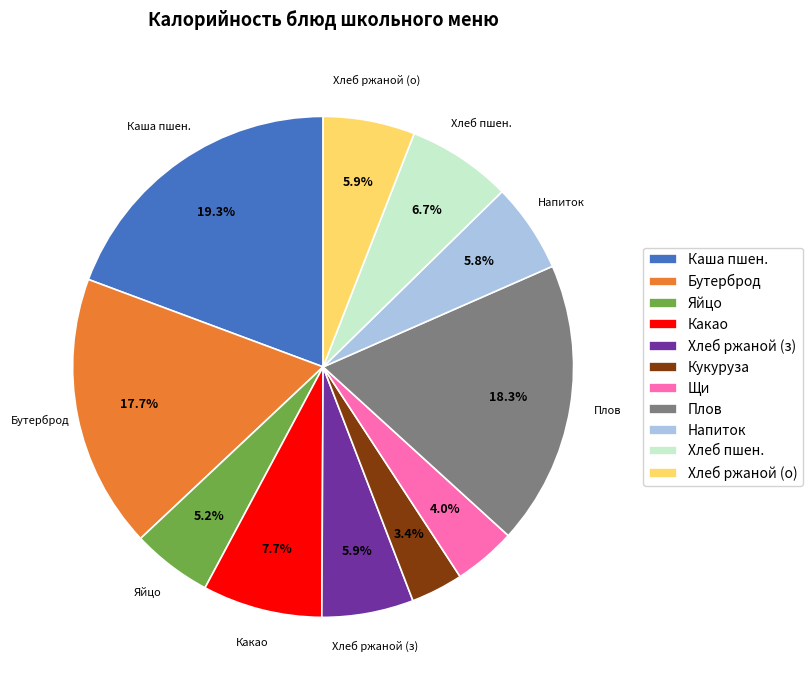

How much of the chart is everything except Плов?

81.7%